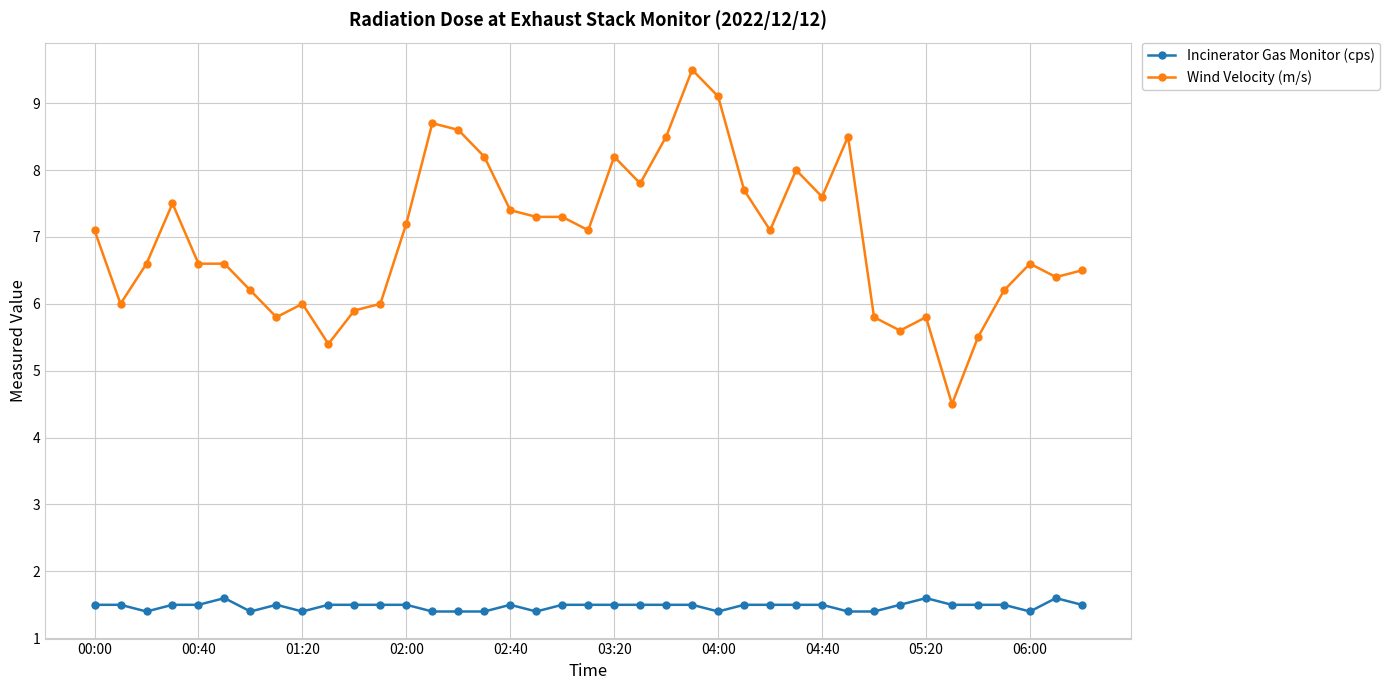

What is the maximum value shown in the chart?

9.5